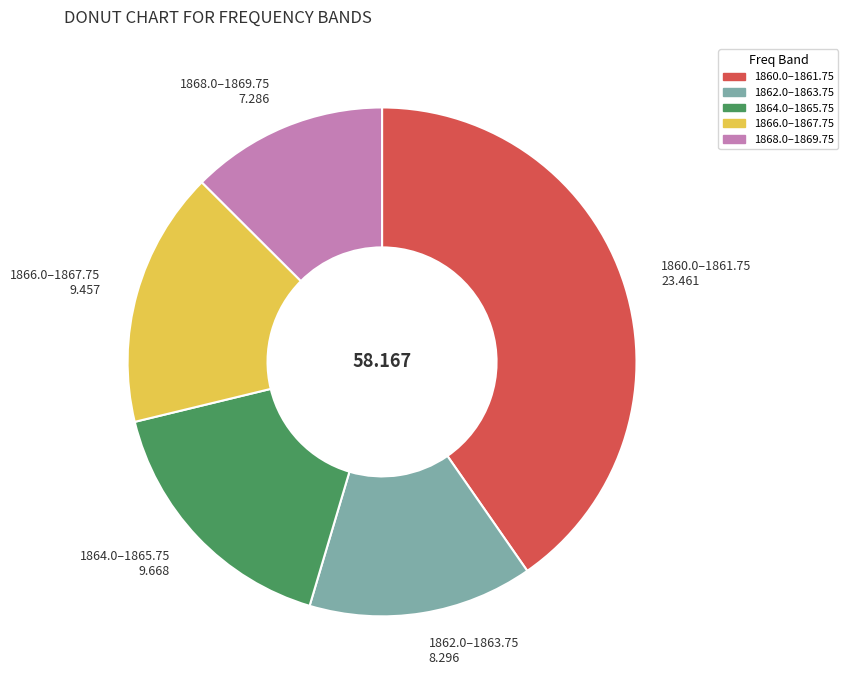

Is there any slice that represents more than half of the pie?

No